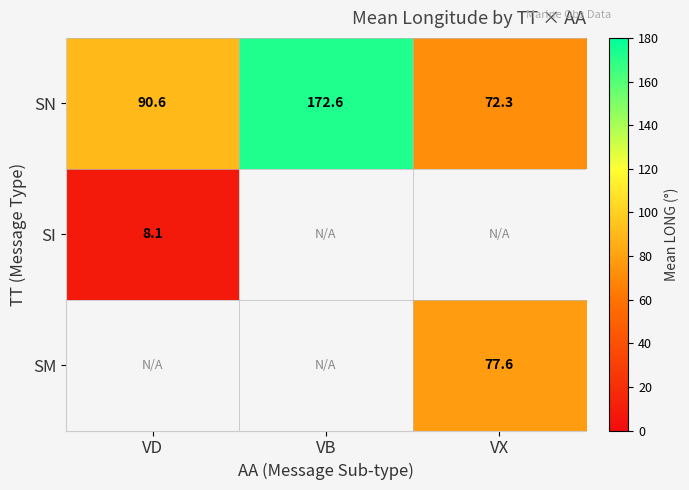

Which category has the lowest value in the SN series?

VX